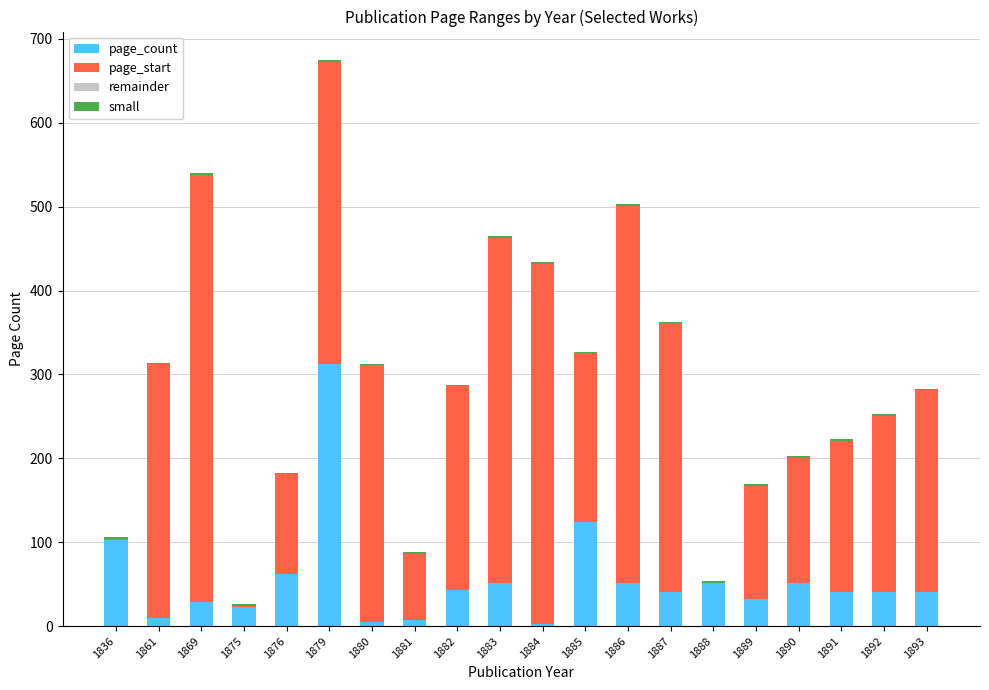

Is it true that page_count equals 67 at 1887?

False